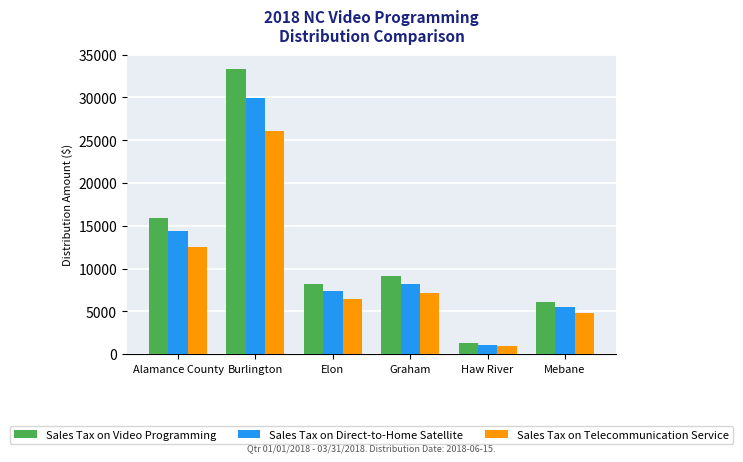

Are the bars horizontal?

No